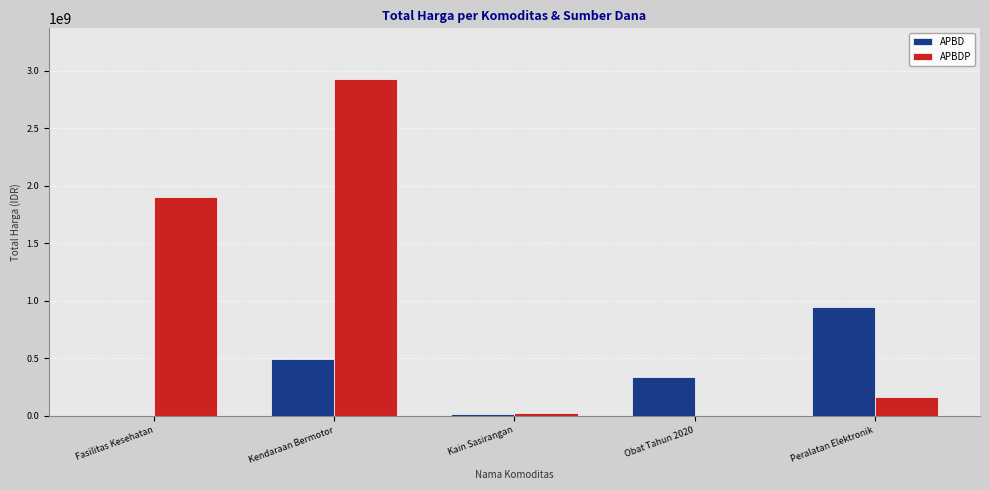

The value of APBDP at Kendaraan Bermotor is 4787876663. True or false?

False